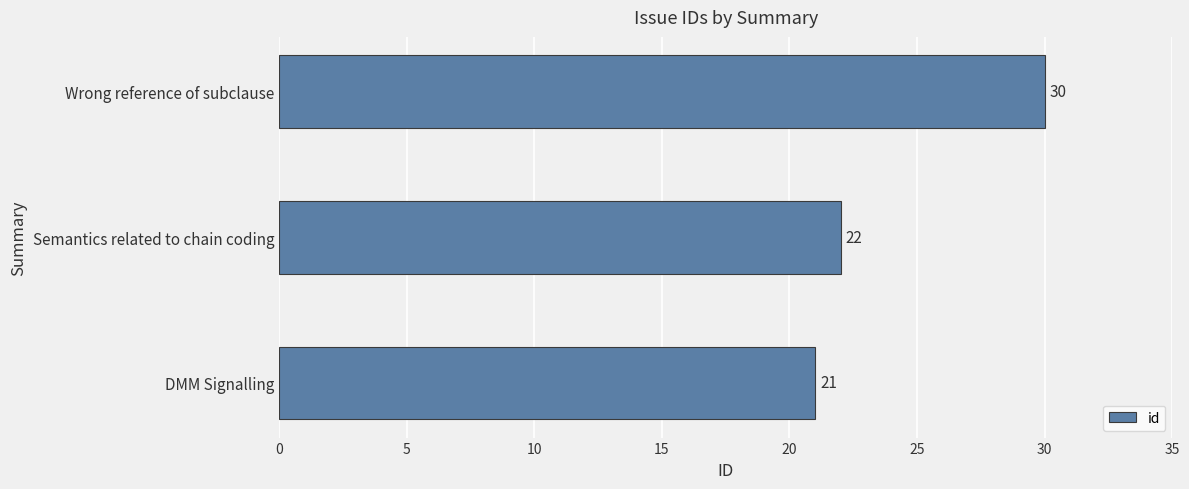

Between DMM Signalling and Semantics related to chain coding, which is larger?

Semantics related to chain coding